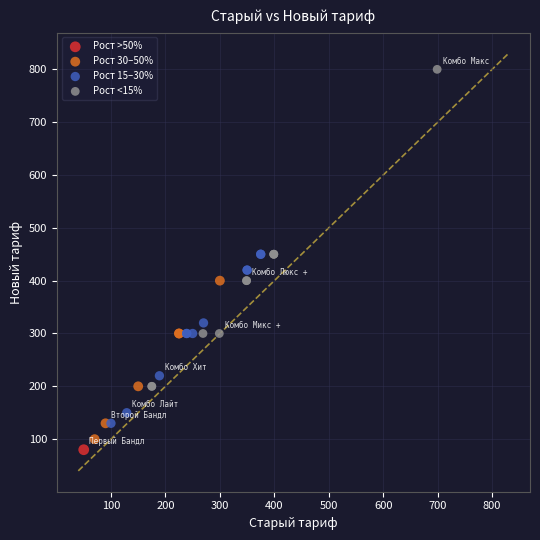

What are all the series names shown in the legend?

Рост >50%, Рост 30–50%, Рост 15–30%, Рост <15%